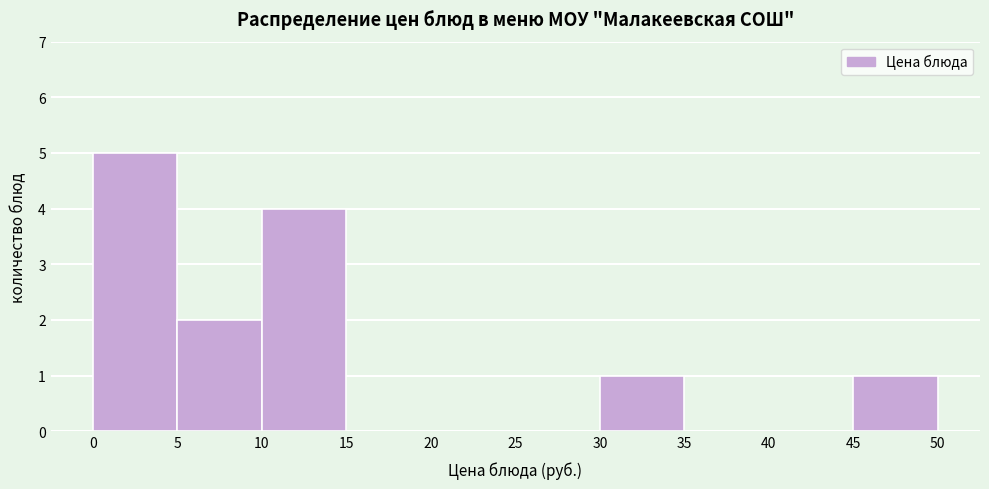

Over which range of the x-axis is the bar tallest?

0 to 5